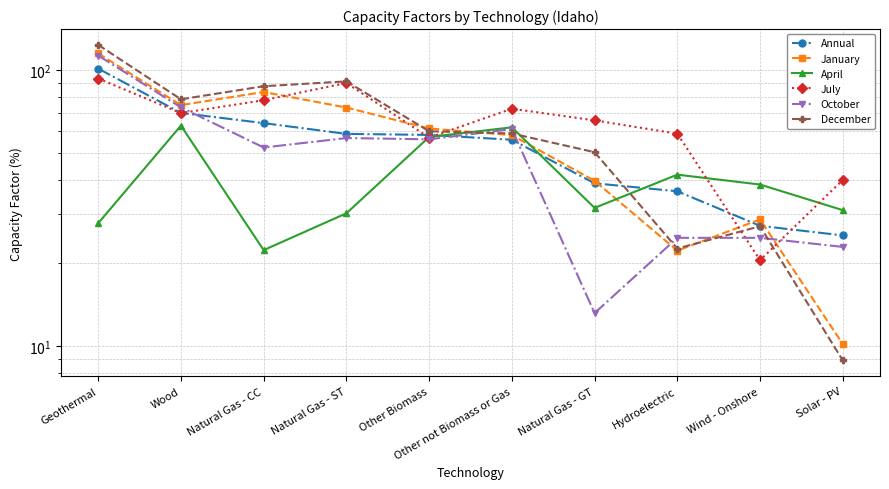

What is the label of the 9th point from the right?

Wood